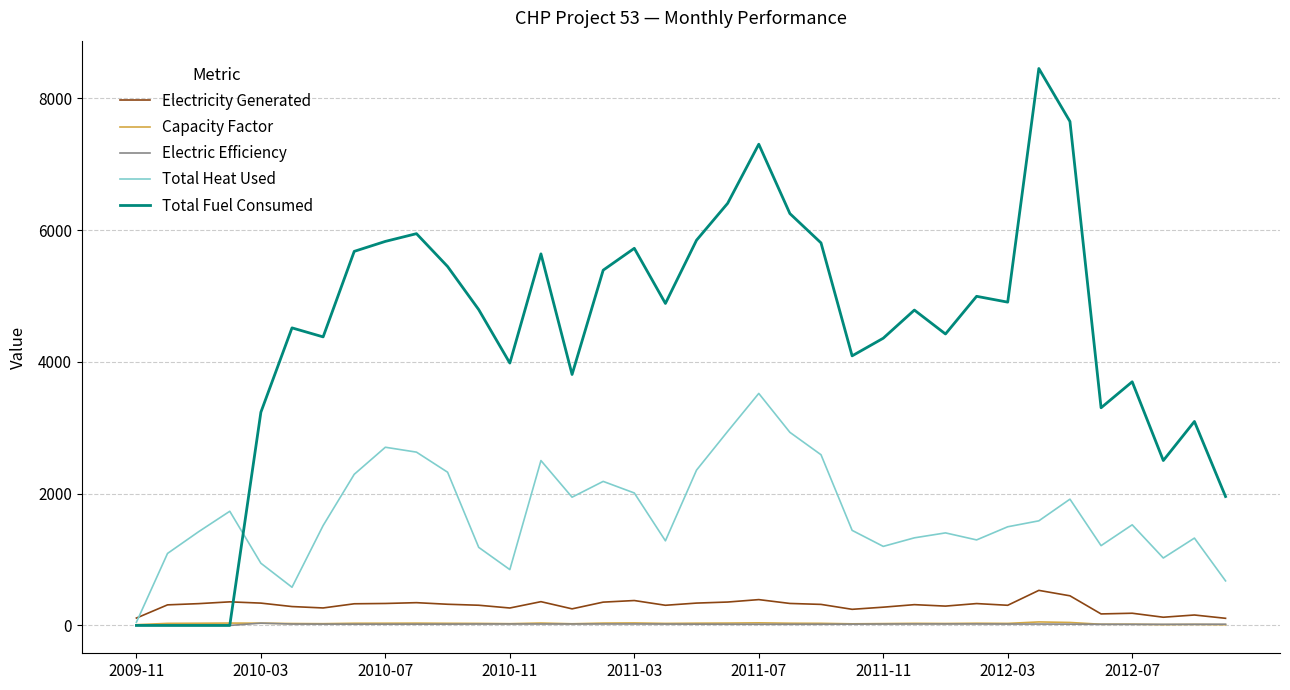

Which series has the largest total across all categories?

Total Fuel Consumed